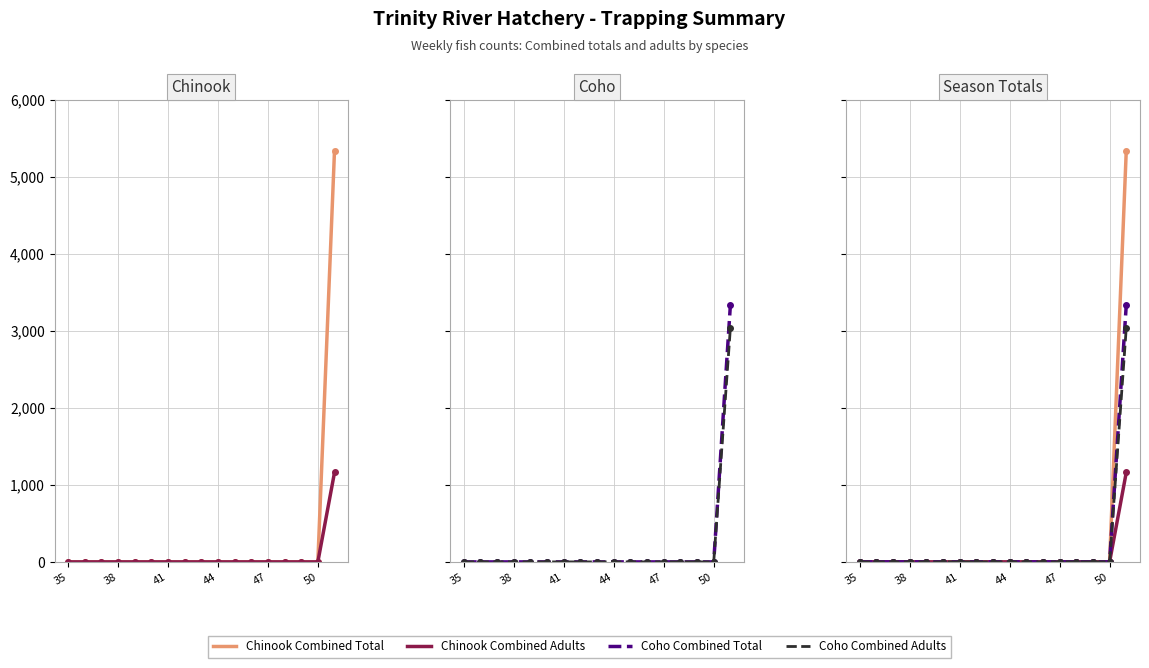

What is the greatest value displayed?

5341